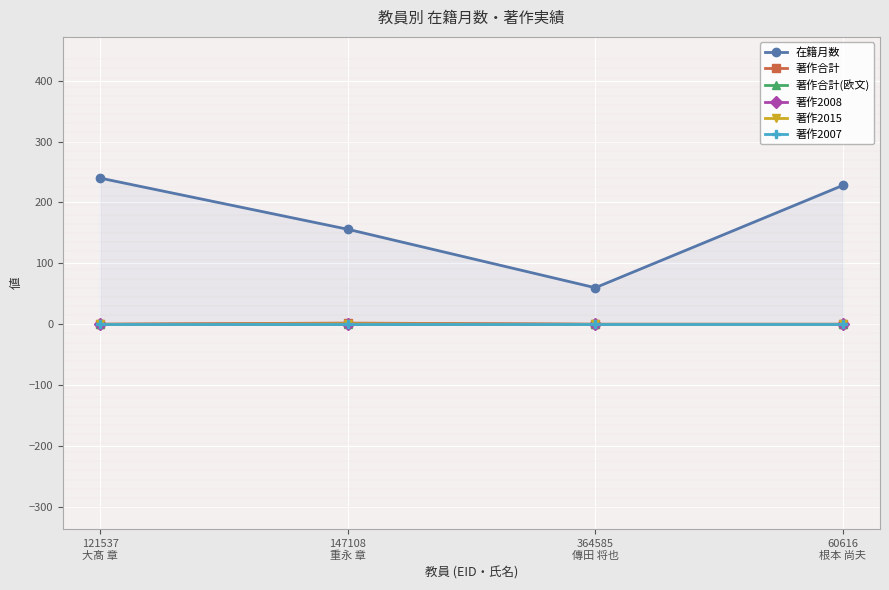

What is the sum of all 著作2008 values?

1